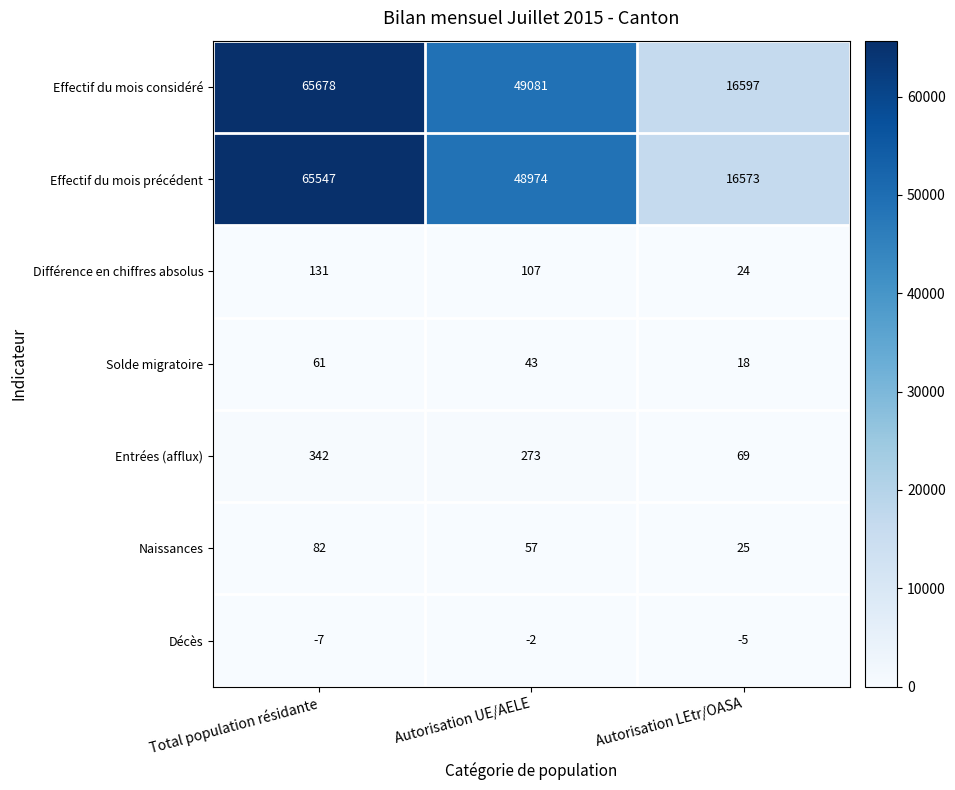

How many distinct data groups are displayed?

7